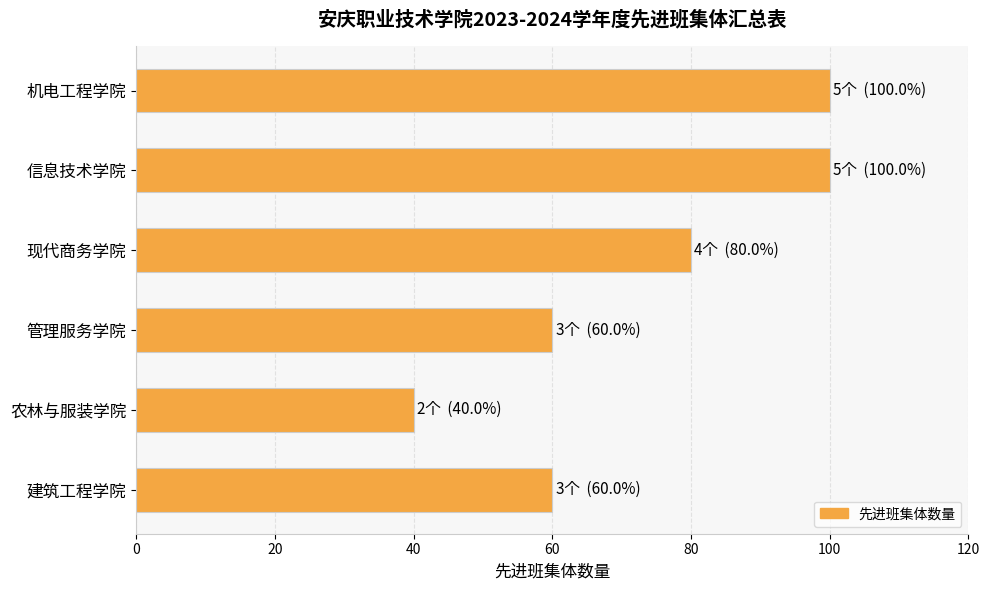

Reading bottom to top, extract all data points from this chart.

60	40	60	80	100	100